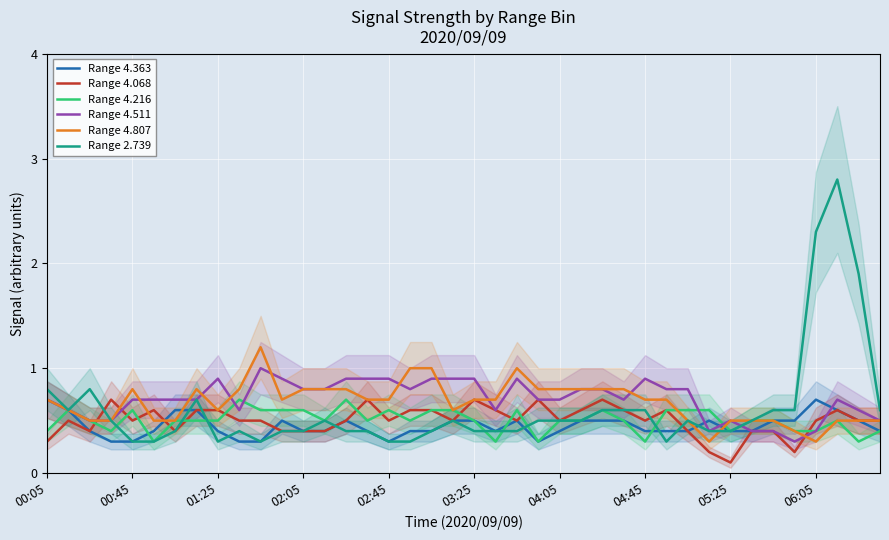

Which series has the largest total across all categories?

Range 4.511